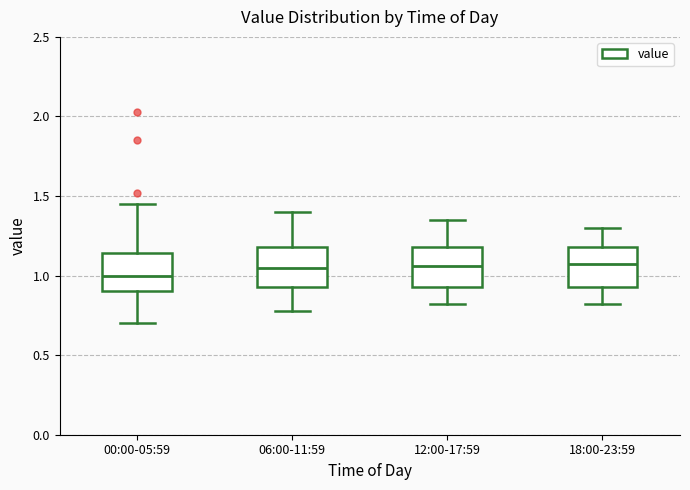

Where is the upper edge of the box for 18:00-23:59 on the y-axis? The values are not printed on the chart, so give them approximately, as read against the axis.

1.20